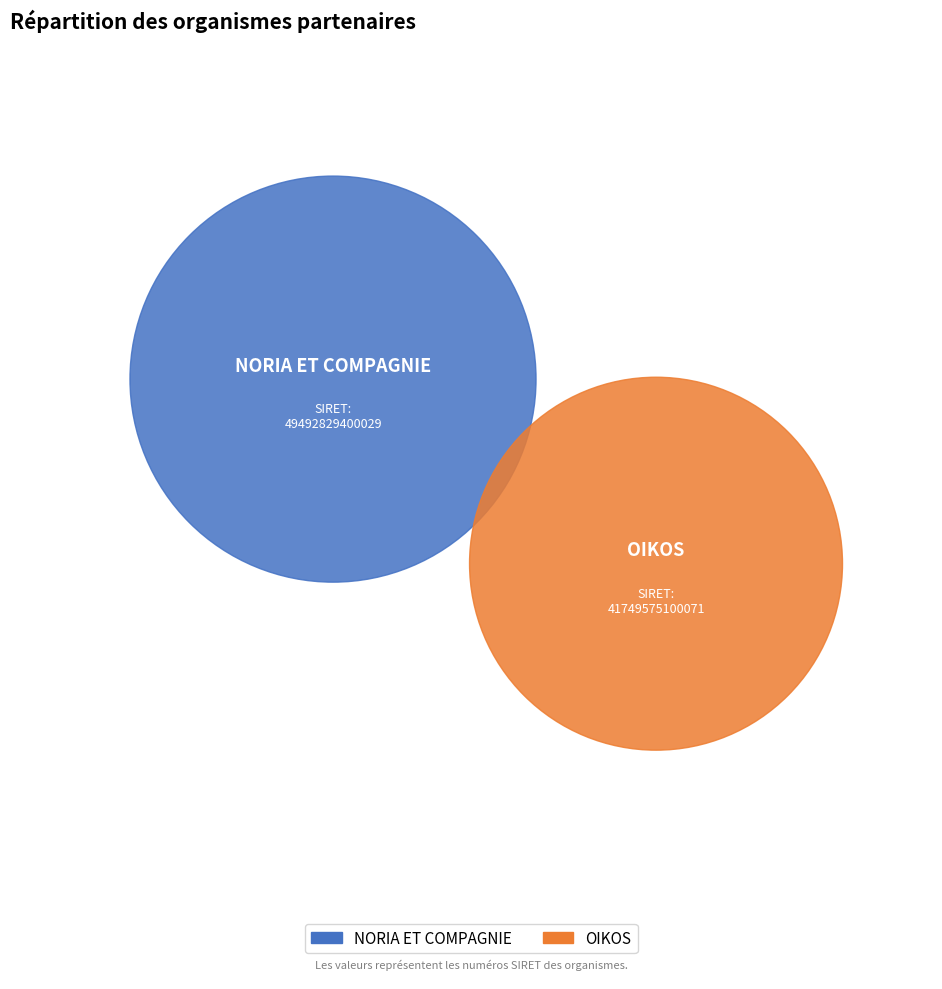

Is there a majority slice in this chart?

Yes